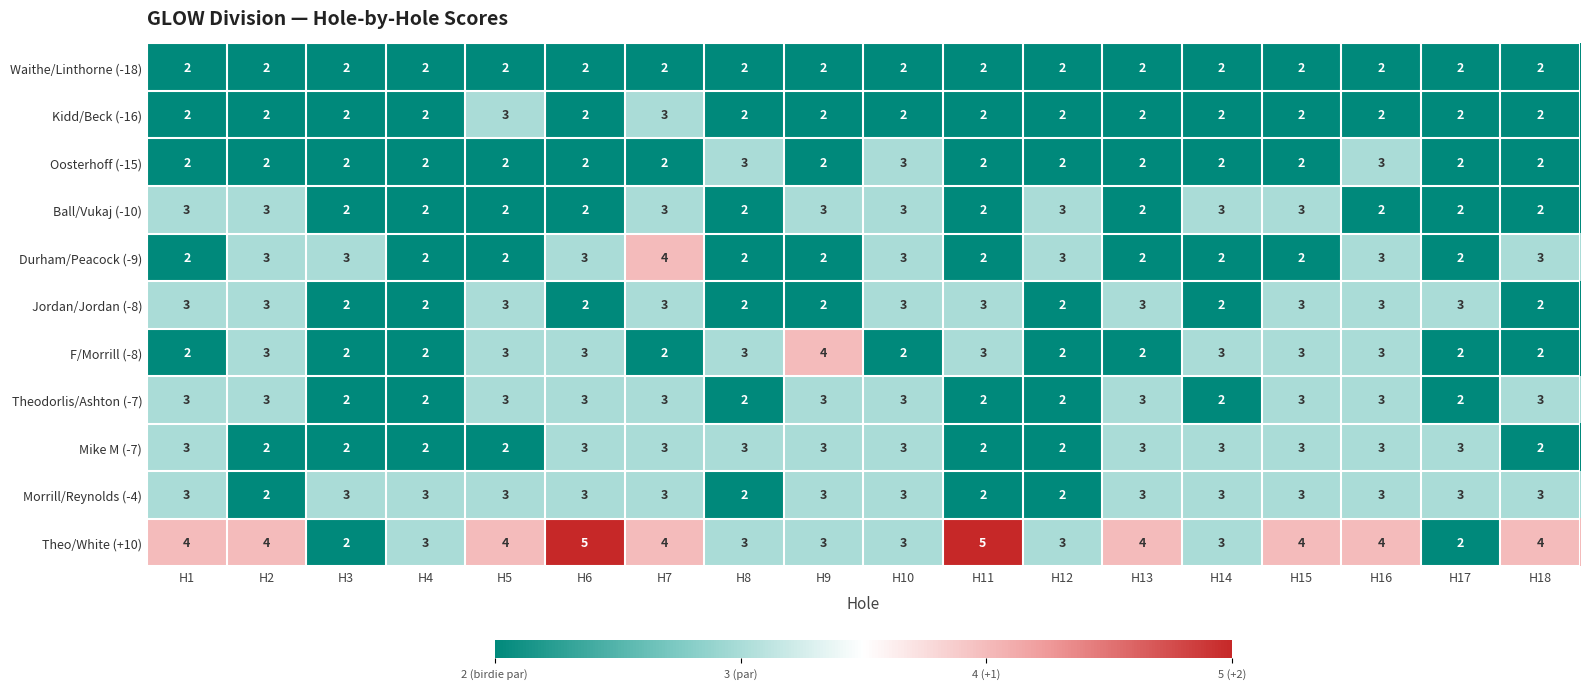

How many Oosterhoff (-15) values are between 2 and 3?

18